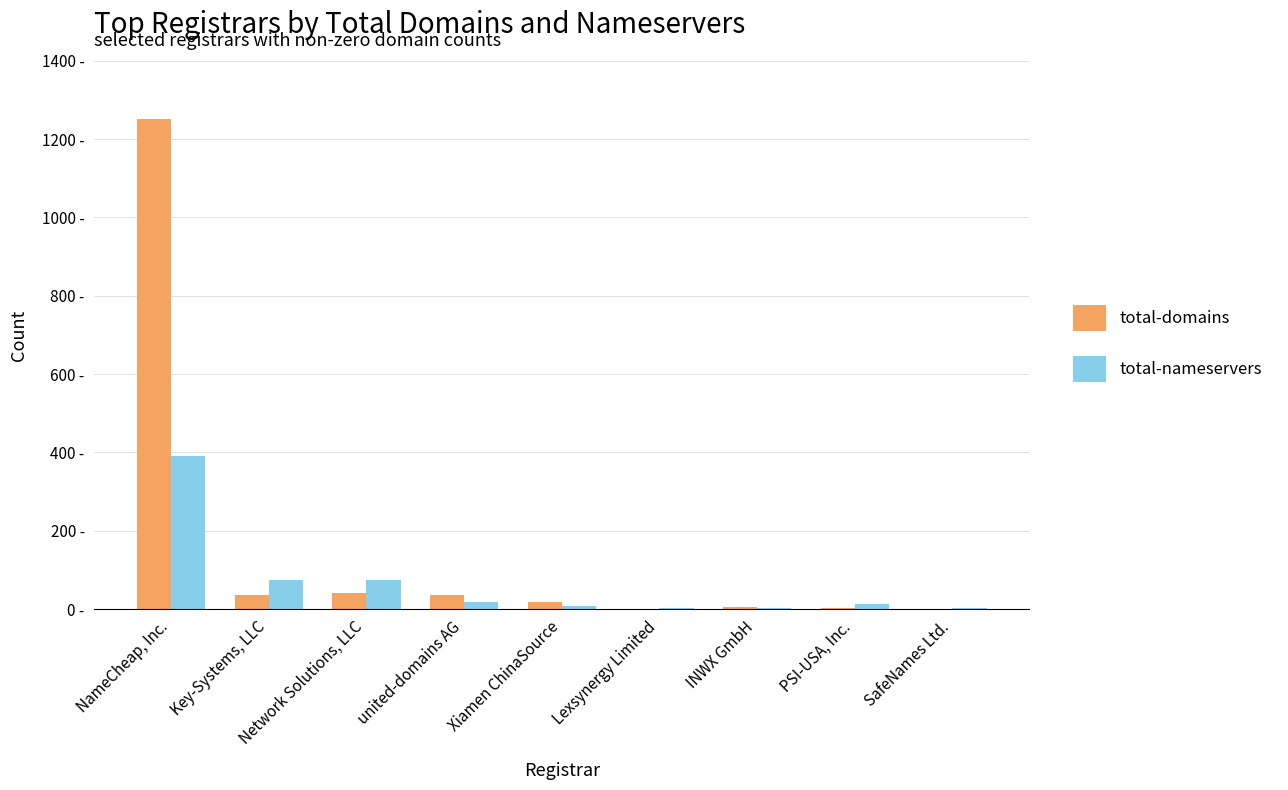

Reading left to right, extract all data points from this chart.

total-domains: NameCheap, Inc.=1251	Key-Systems, LLC=35	Network Solutions, LLC=42	united-domains AG=35	Xiamen ChinaSource=19	Lexsynergy Limited=1	INWX GmbH=6	PSI-USA, Inc.=4	SafeNames Ltd.=1
total-nameservers: NameCheap, Inc.=392	Key-Systems, LLC=73	Network Solutions, LLC=73	united-domains AG=17	Xiamen ChinaSource=8	Lexsynergy Limited=3	INWX GmbH=3	PSI-USA, Inc.=14	SafeNames Ltd.=3